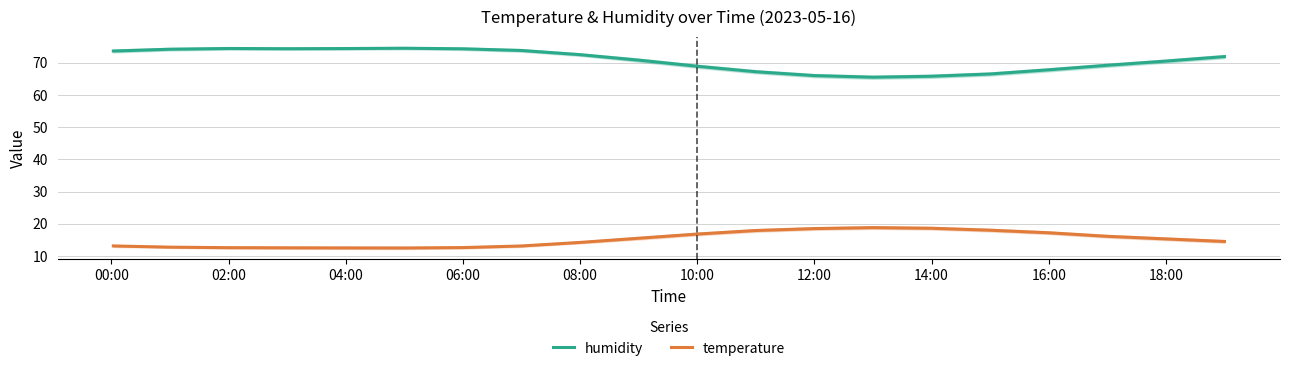

The temperature series shows 6.3 at 18:00. True or false?

False